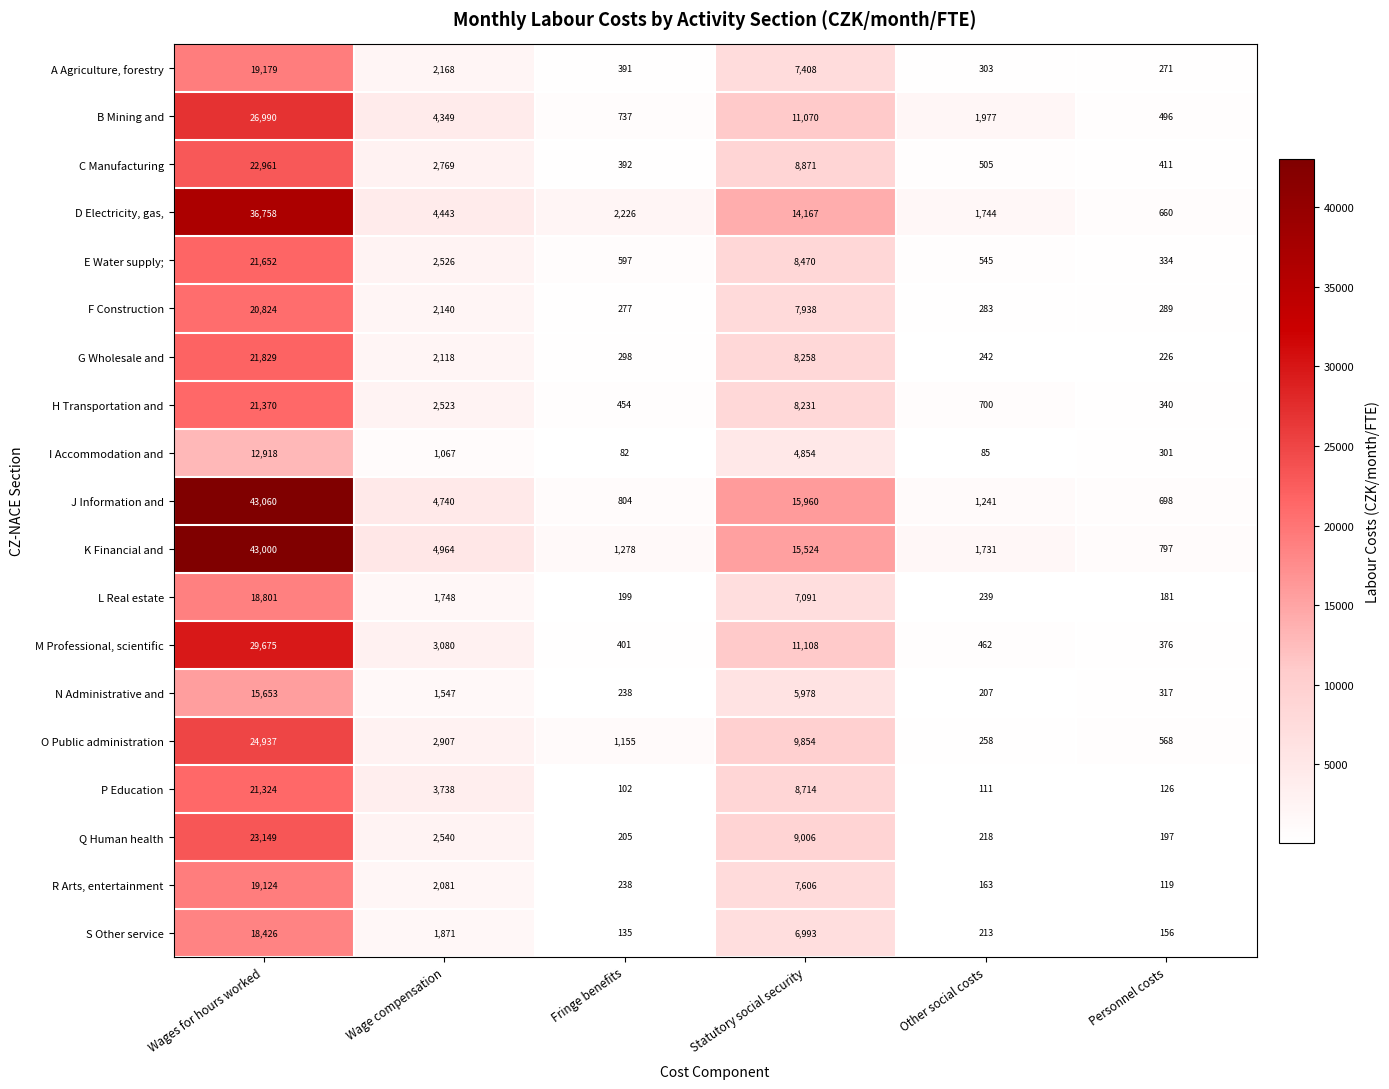

The O Public administration series shows 568 at Personnel costs. True or false?

True